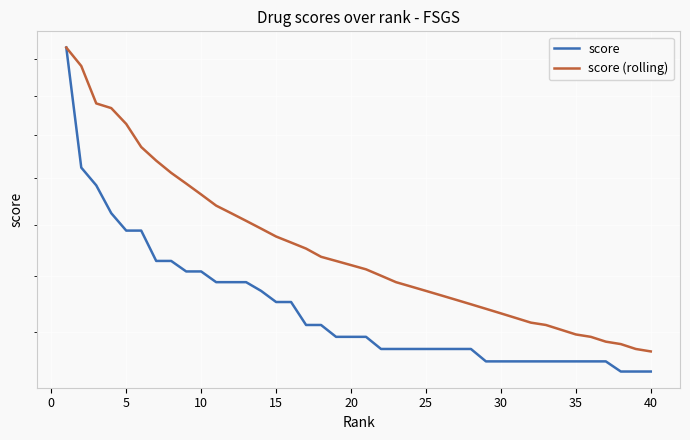

Is it true that score (rolling) equals 0.0 at 22?

False